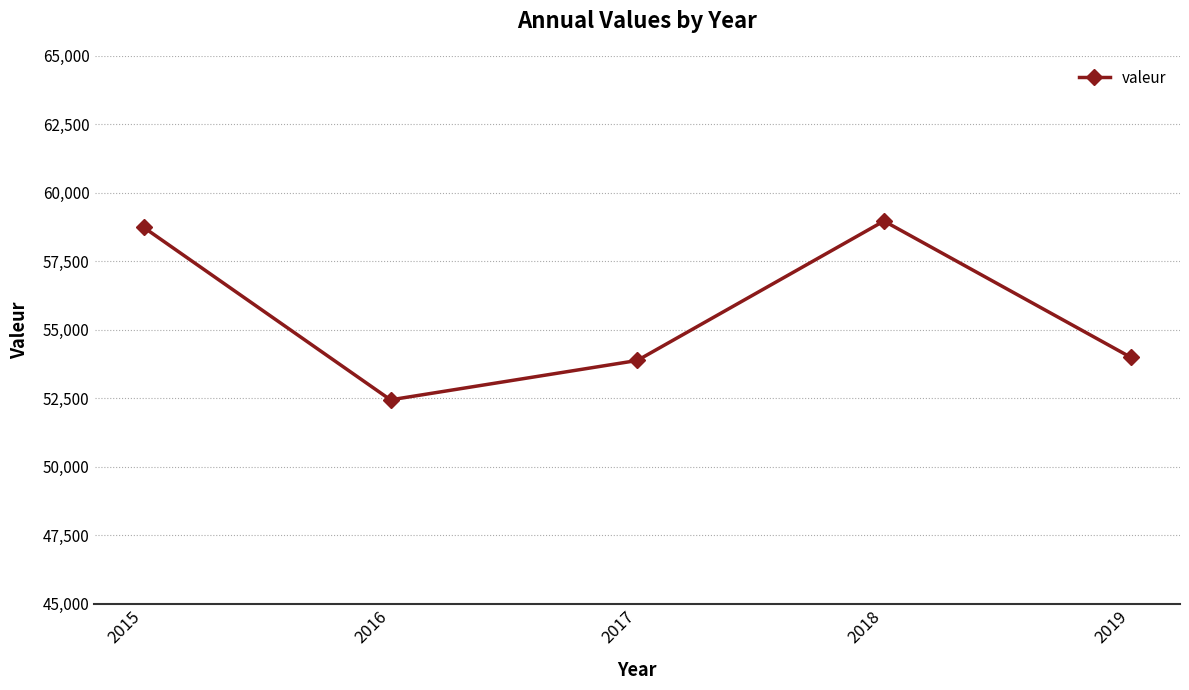

Reading left to right, list all the values displayed in this chart.

58735	52445	53882	58970	54000